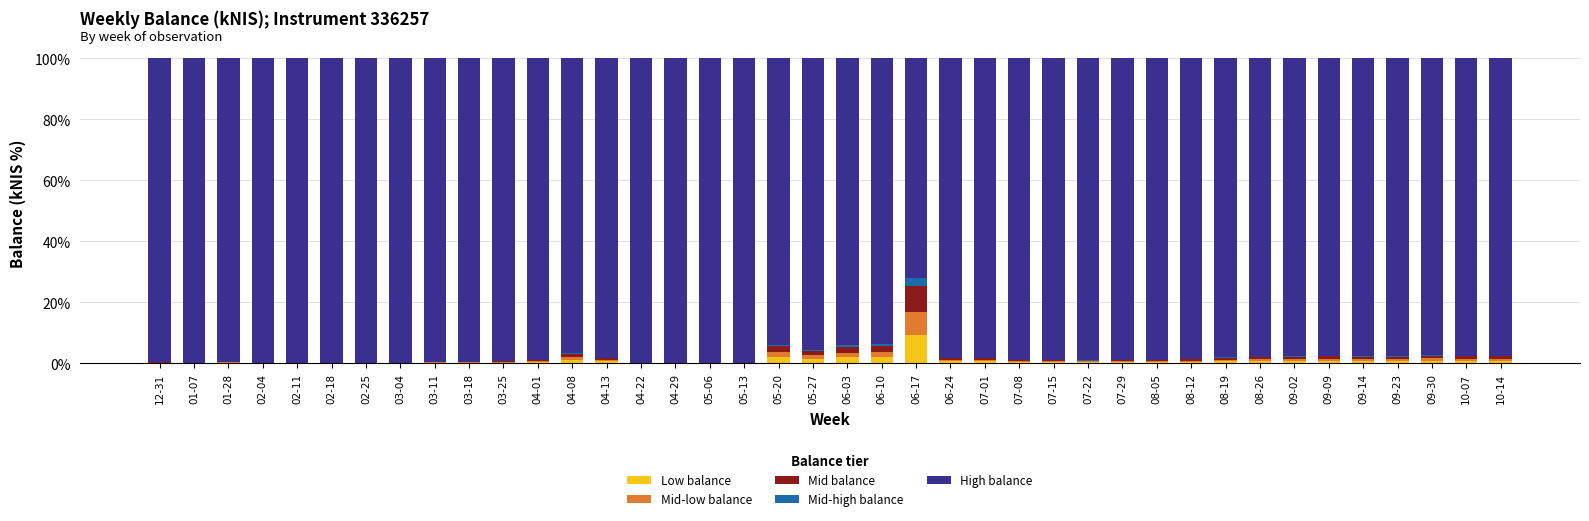

The Low balance series shows 0.4 at 07-15. True or false?

True